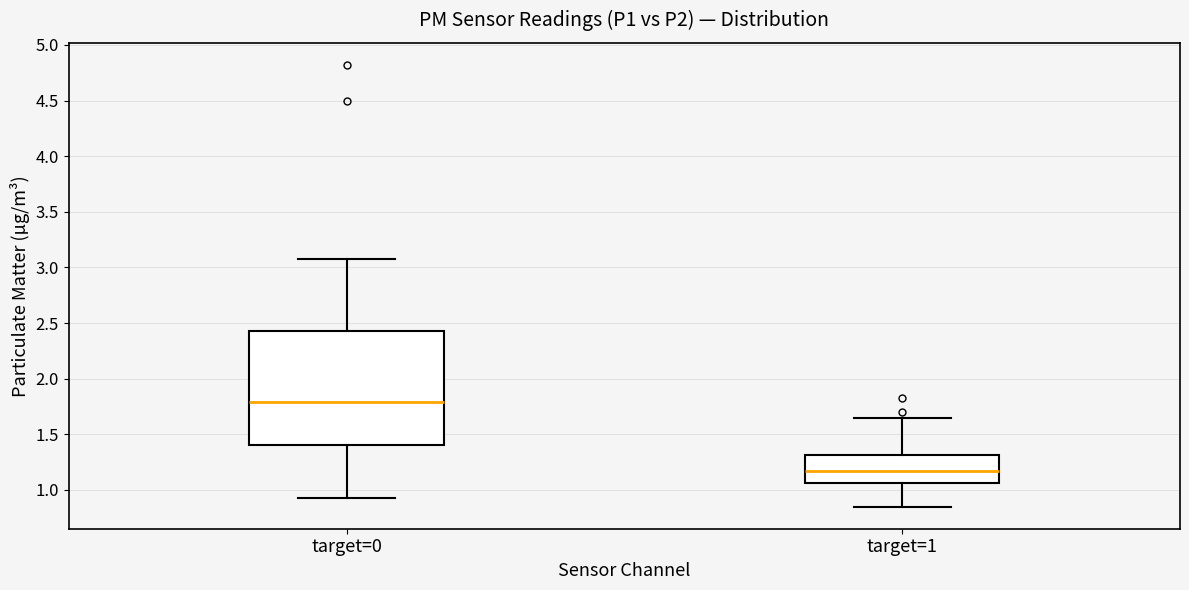

Reading left to right, read every box against the y-axis: the position of its median line, the range the box covers, and the ends of its whiskers. The values are not printed on the chart, so give them approximately, as read against the axis.

target=0: median 1.80, box 1.40 to 2.45, whiskers 0.95 to 3.10
target=1: median 1.15, box 1.05 to 1.30, whiskers 0.85 to 1.65